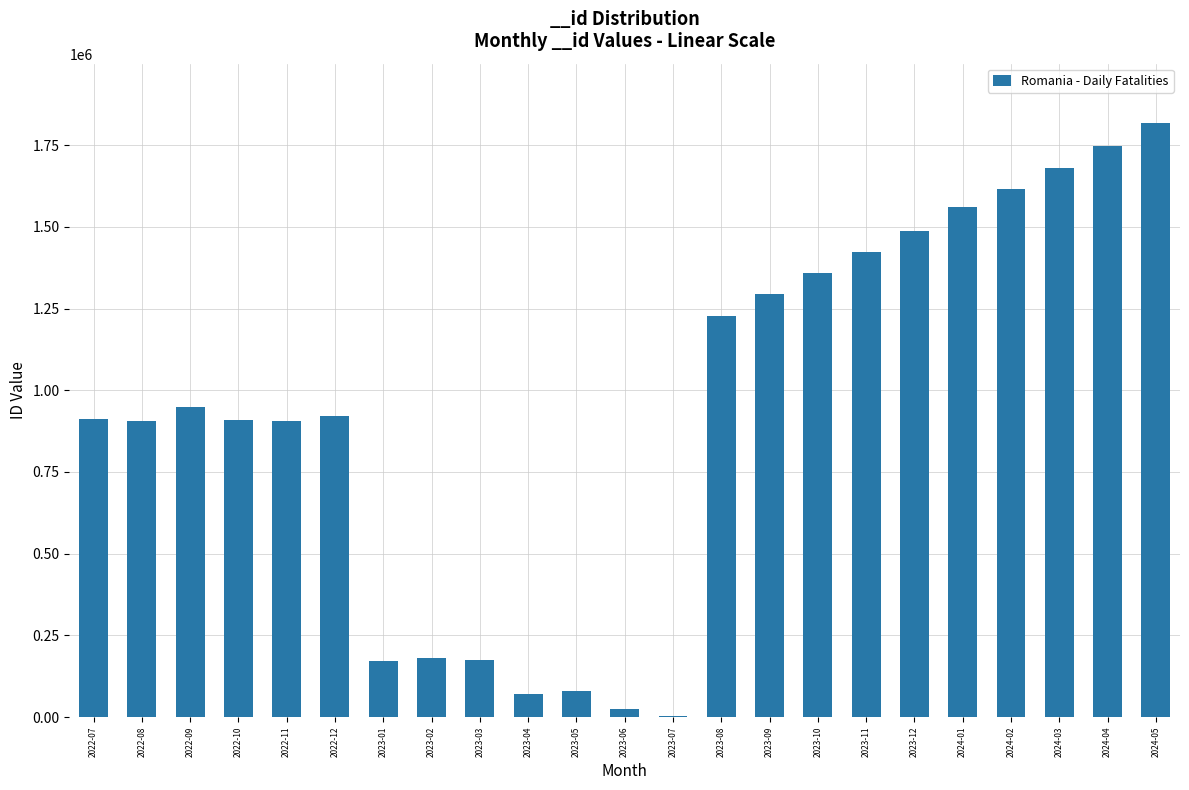

Approximately how many times larger is the value at 2023-10 compared to 2024-02?

0.8